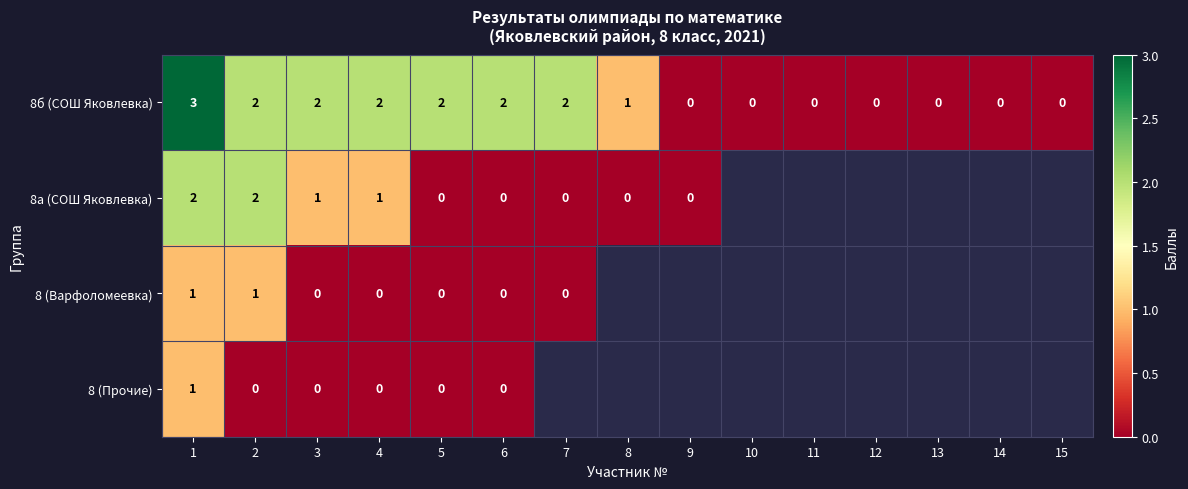

True or false: 8б (СОШ Яковлевка) has a value of 1 at 13.

False